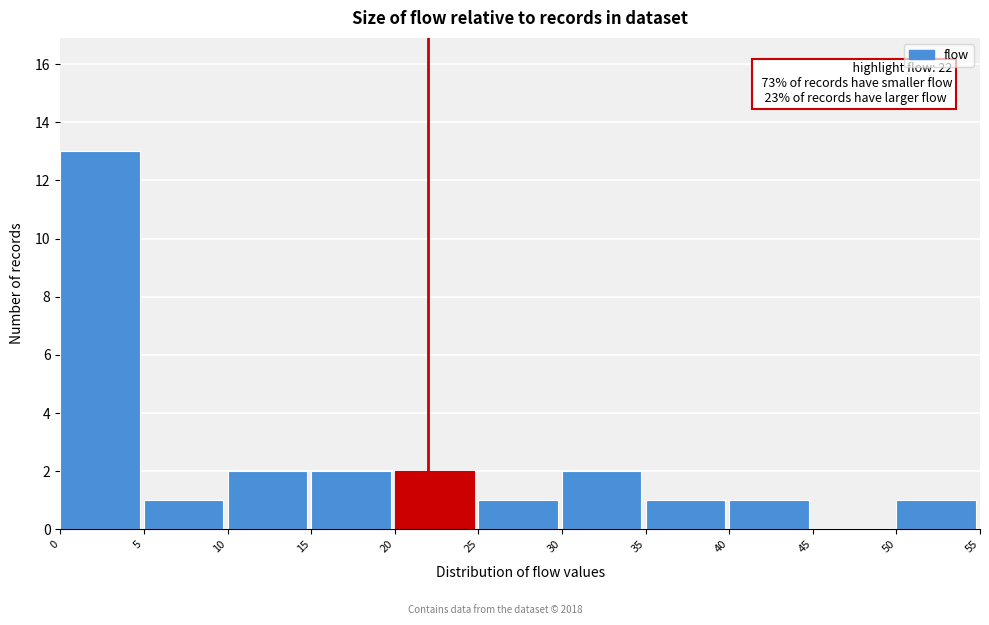

Over which range of the x-axis is the bar tallest?

0 to 5